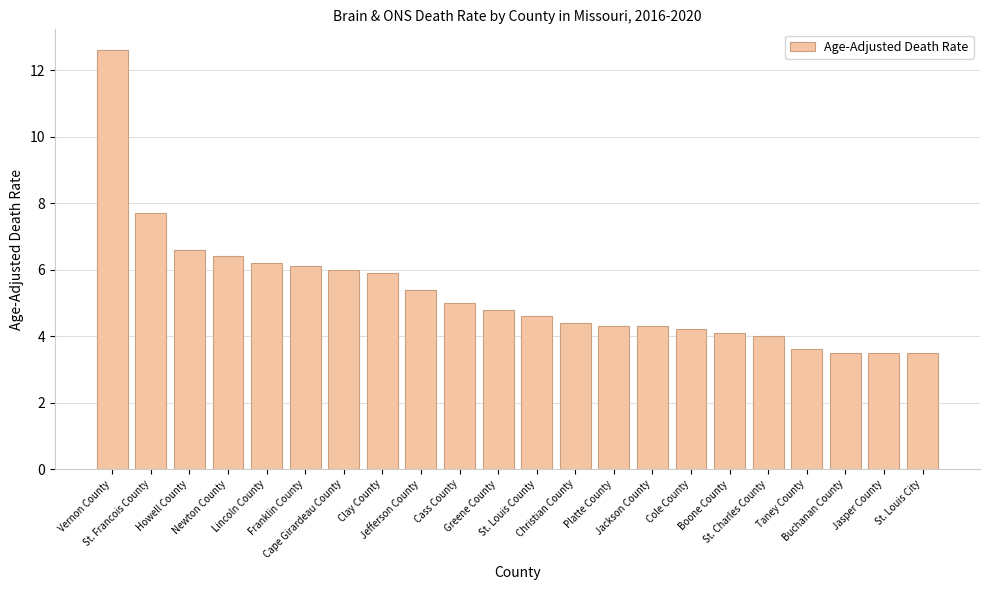

What is the sum of all values?

116.7